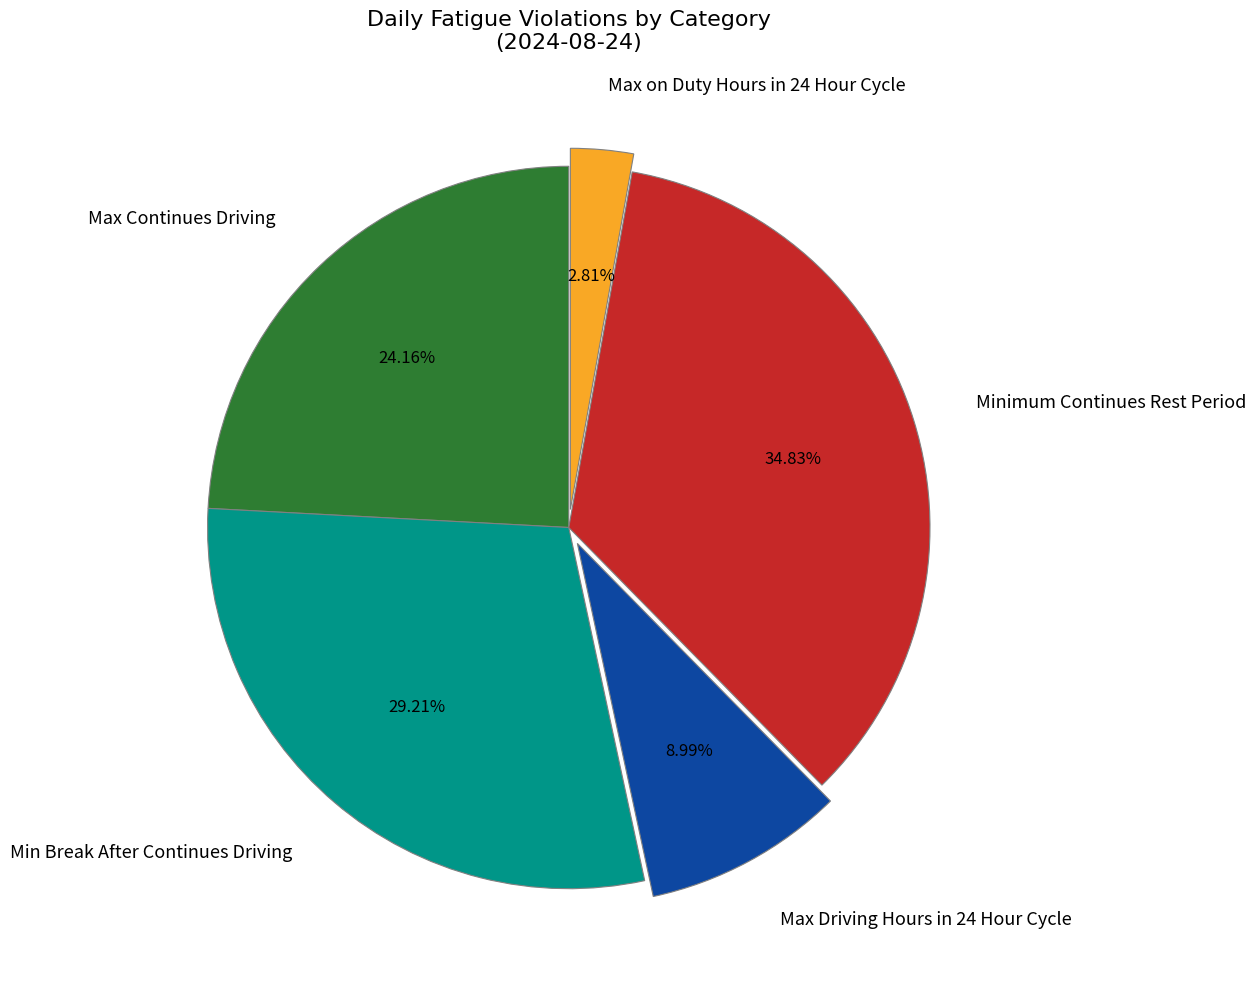

To the nearest percent, what is the difference between the largest and smallest slice percentages?

32%